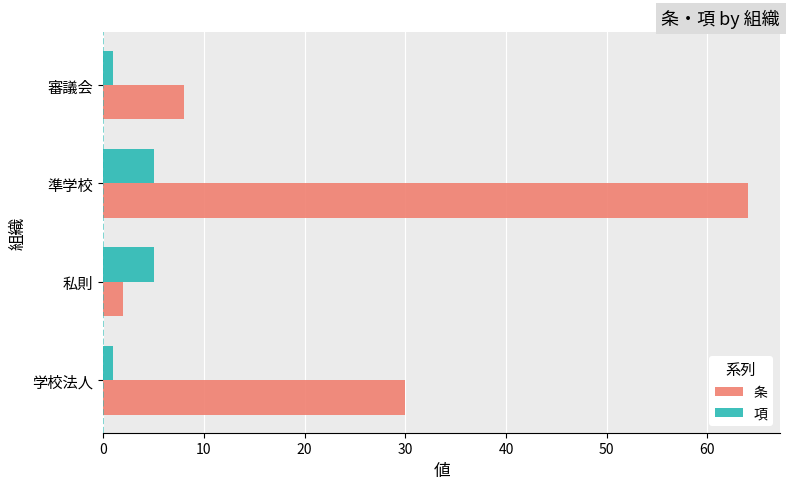

Between 学校法人 and 私則, which series saw the biggest shift?

条